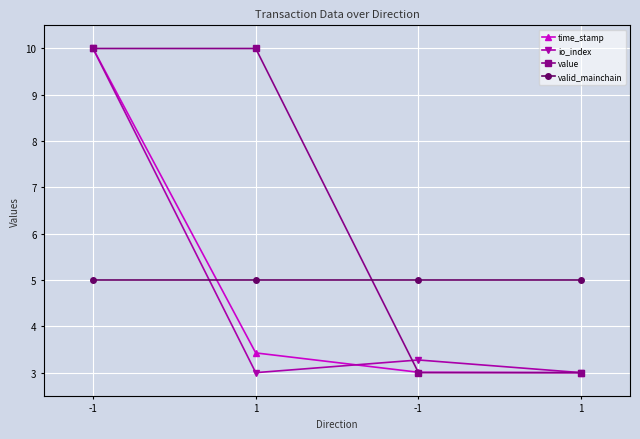

What are all the series names shown in the legend?

time_stamp, io_index, value, valid_mainchain